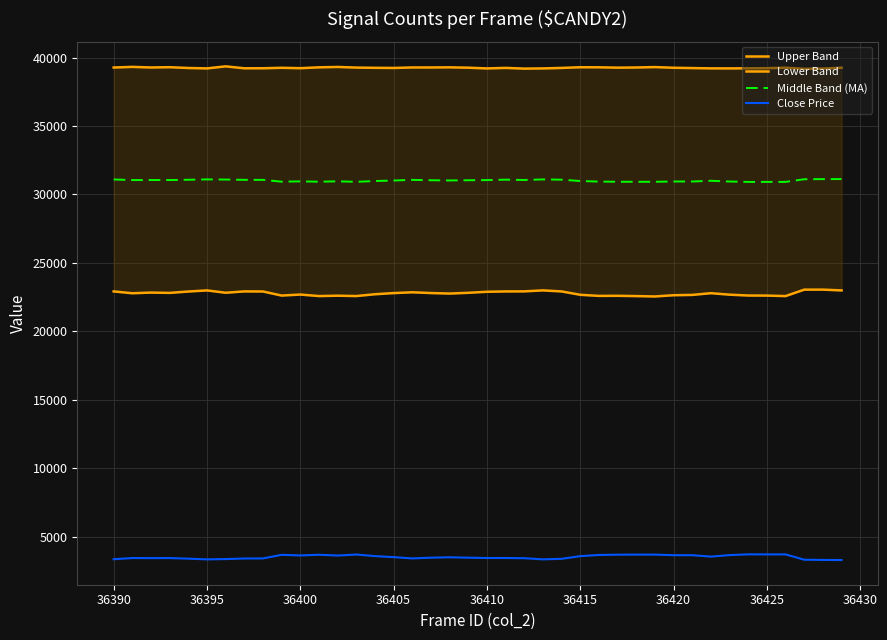

What is the sum of all Middle Band (MA) values?

1240625.0